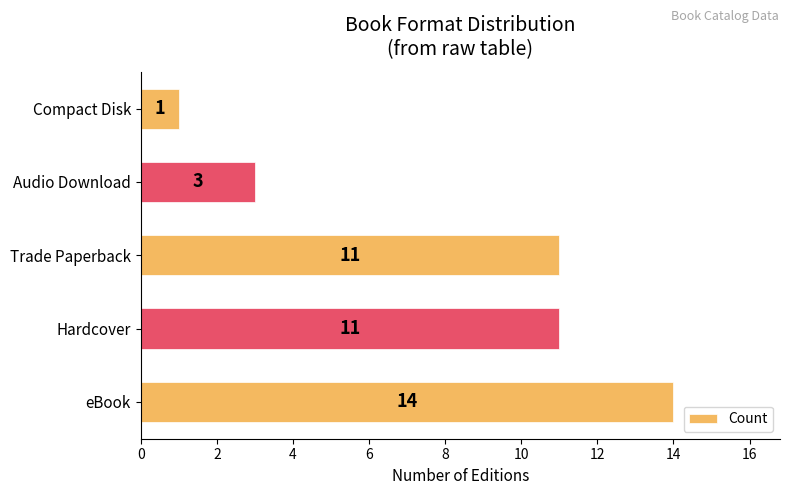

What is the ratio of the value at Trade Paperback to the value at Audio Download?

3.7